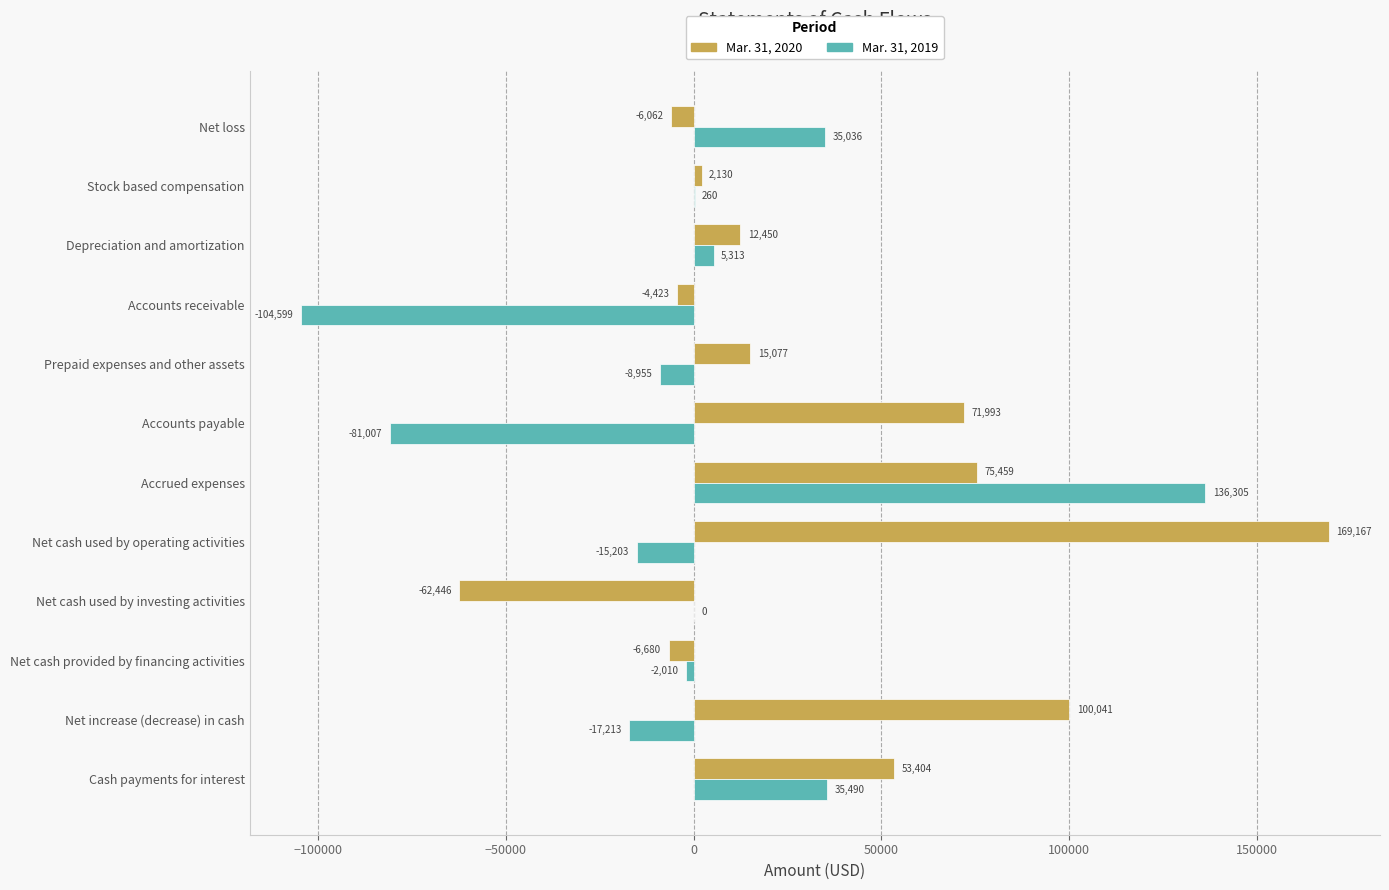

The value of Mar. 31, 2019 at Accounts payable is -45115. True or false?

False